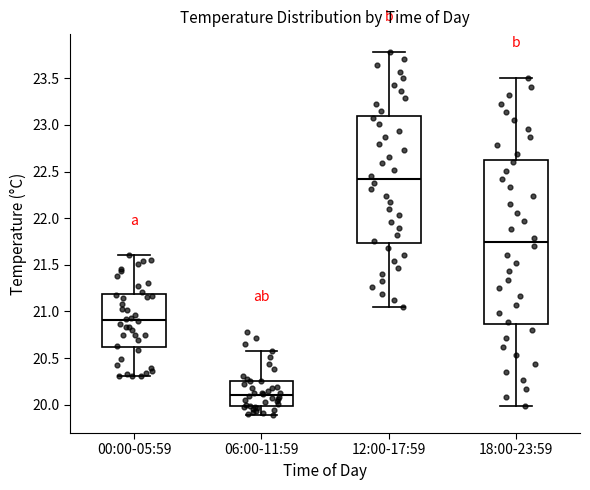

Which box is the tallest, from its lower edge to its upper edge?

18:00-23:59